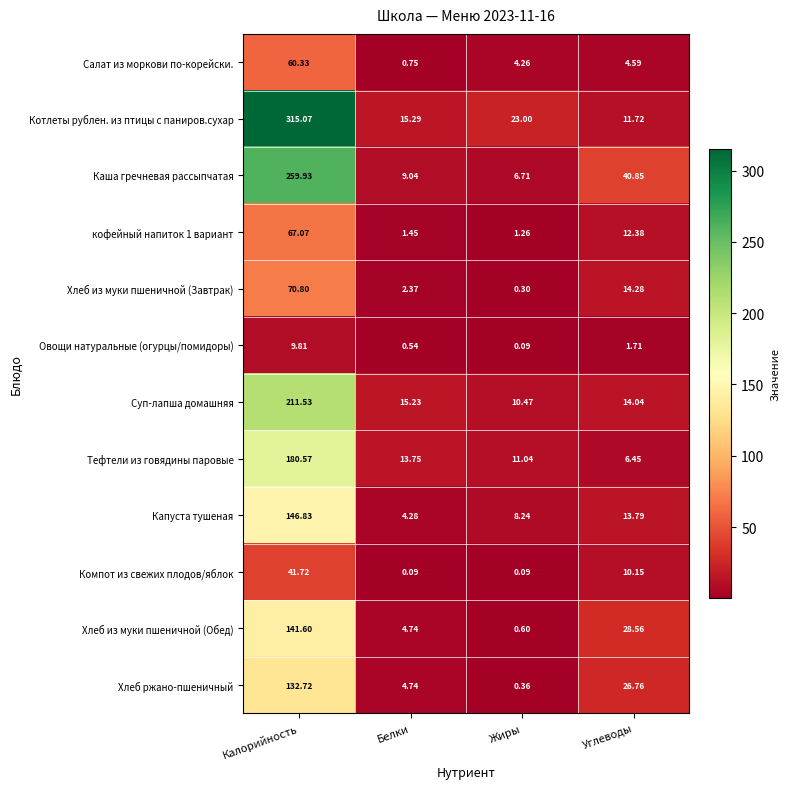

Rank the series by their maximum value, from lowest to highest.

Овощи натуральные (огурцы/помидоры), Компот из свежих плодов/яблок, Салат из моркови по-корейски., кофейный напиток 1 вариант, Хлеб из муки пшеничной (Завтрак), Хлеб ржано-пшеничный, Хлеб из муки пшеничной (Обед), Капуста тушеная, Тефтели из говядины паровые, Суп-лапша домашняя, Каша гречневая рассыпчатая, Котлеты рублен. из птицы с паниров.сухар